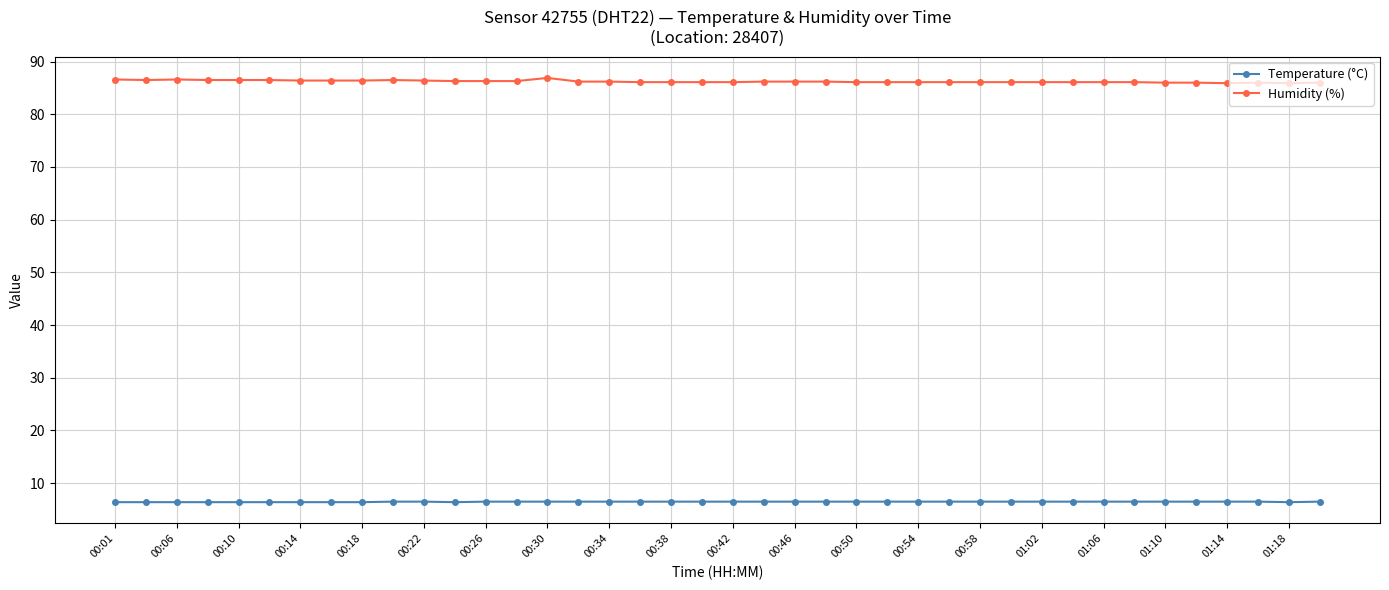

True or false: Temperature (°C) and Humidity (%) intersect in this chart.

False